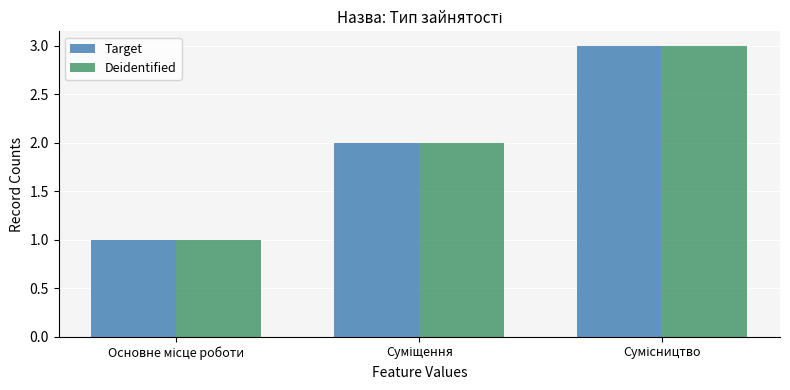

What is the sum of all Target values?

6